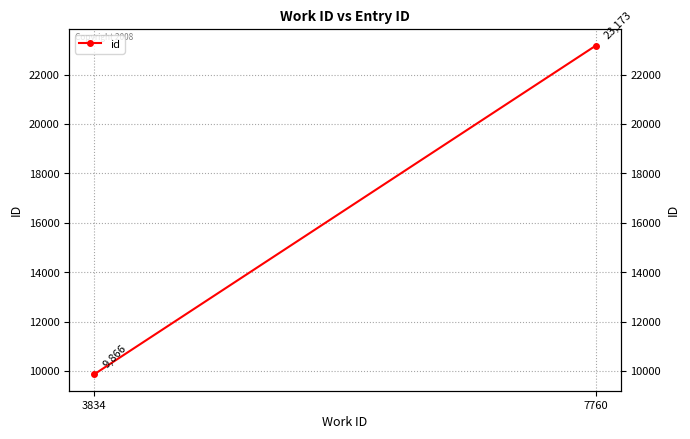

How many data points are less than 23173?

1